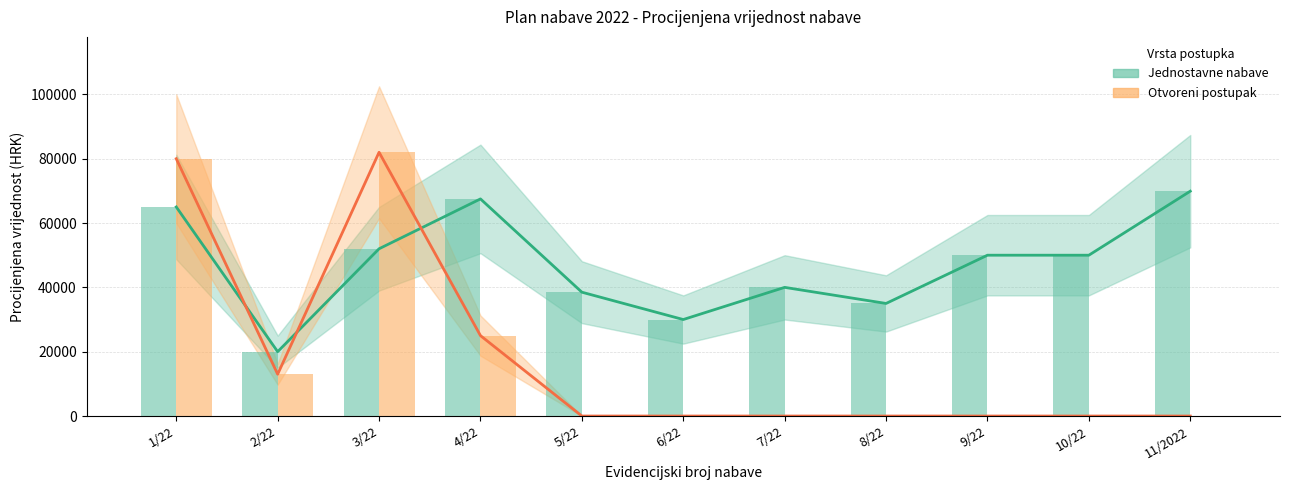

Is the value of Jednostavne nabave at 6/22 greater than the value of Otvoreni postupak at 6/22?

Yes